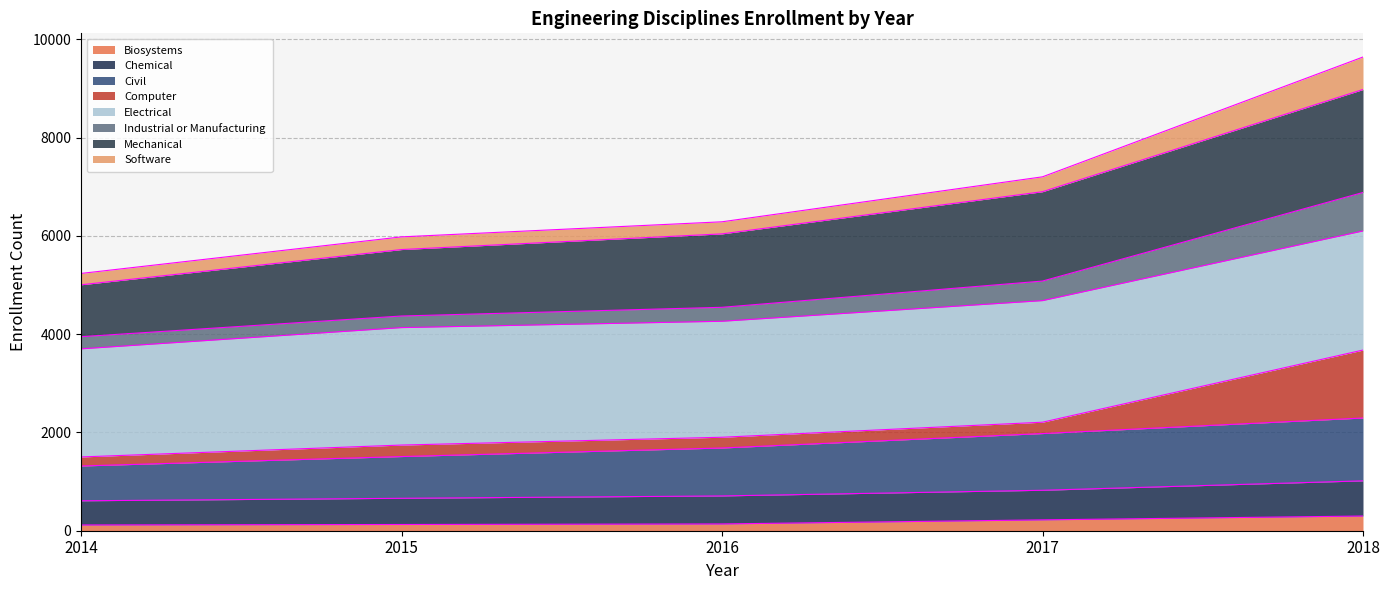

What is the highest value of the Biosystems series?

299.1